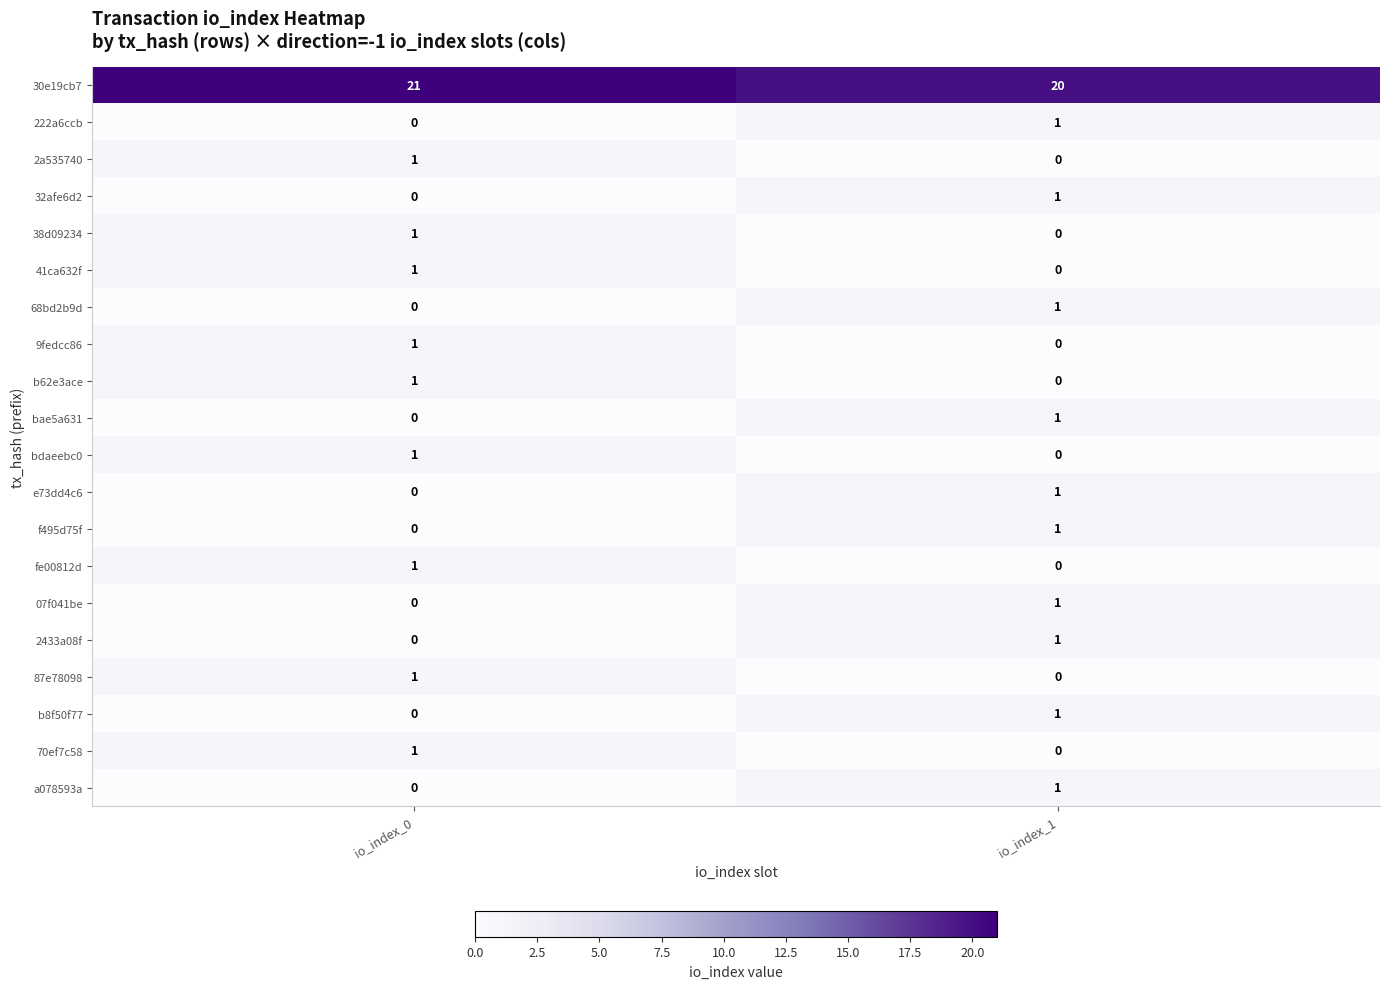

At which label is b62e3ace closest to 0?

io_index_1